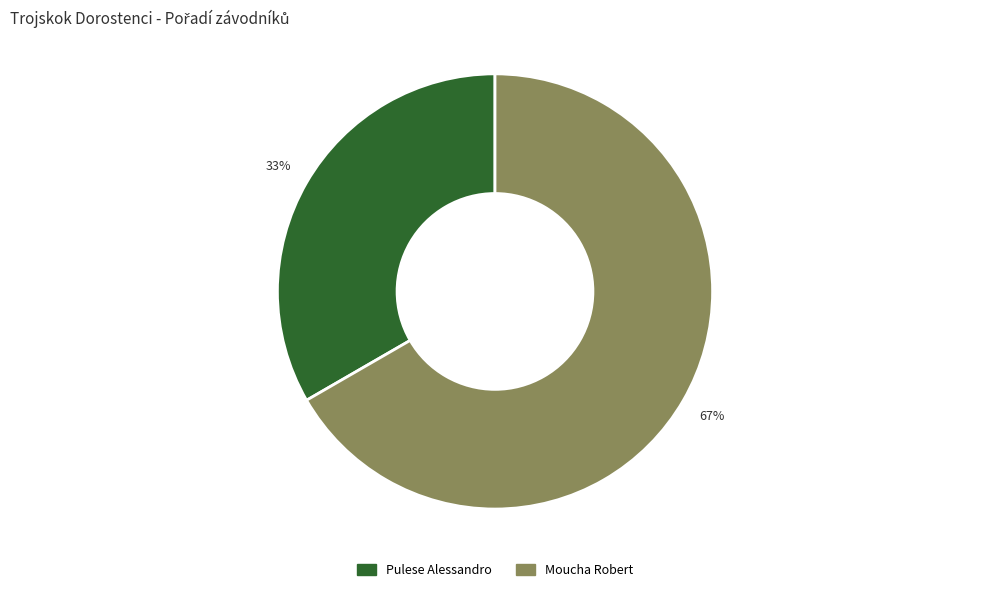

What is the largest slice in the pie chart?

Moucha Robert